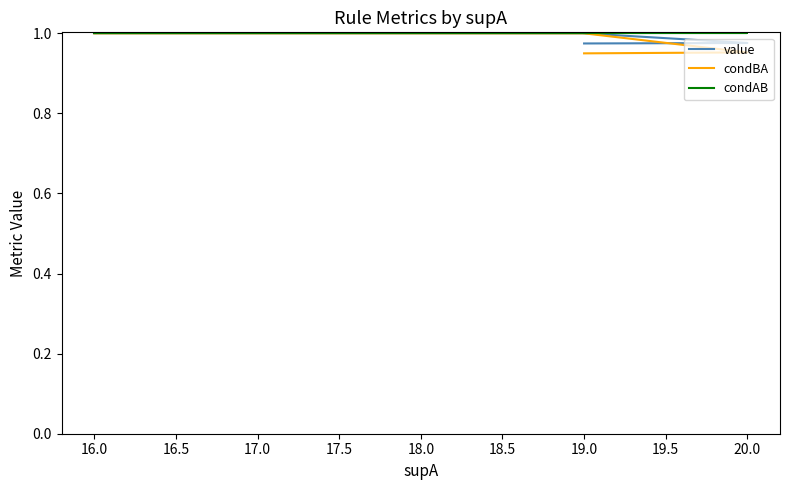

True or false: value and condAB cross at least once.

False